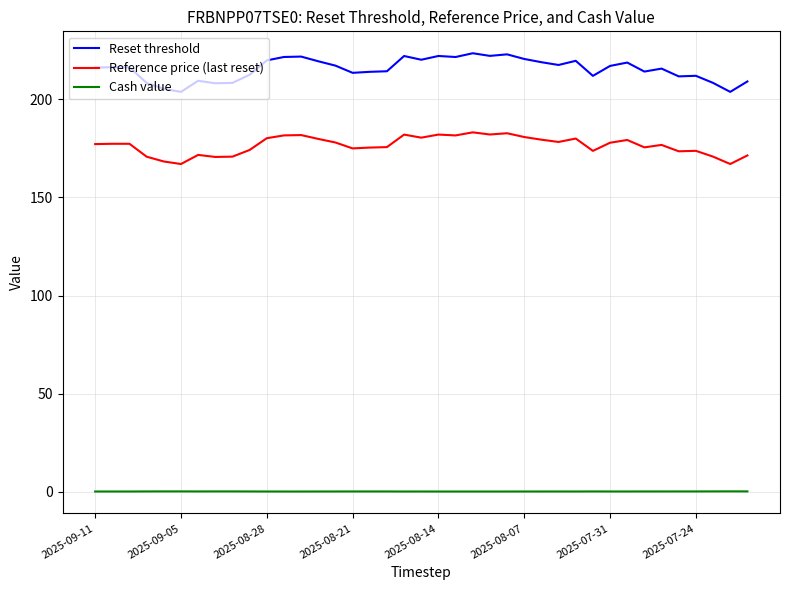

True or false: Reference price (last reset) and Reset threshold intersect in this chart.

False